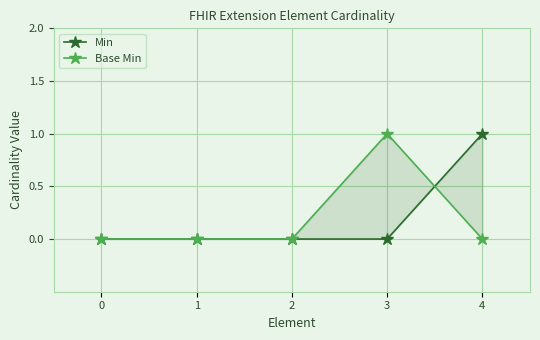

Reading left to right, transcribe all the data shown in this chart.

Min: 0	0	0	0	1
Base Min: 0	0	0	1	0